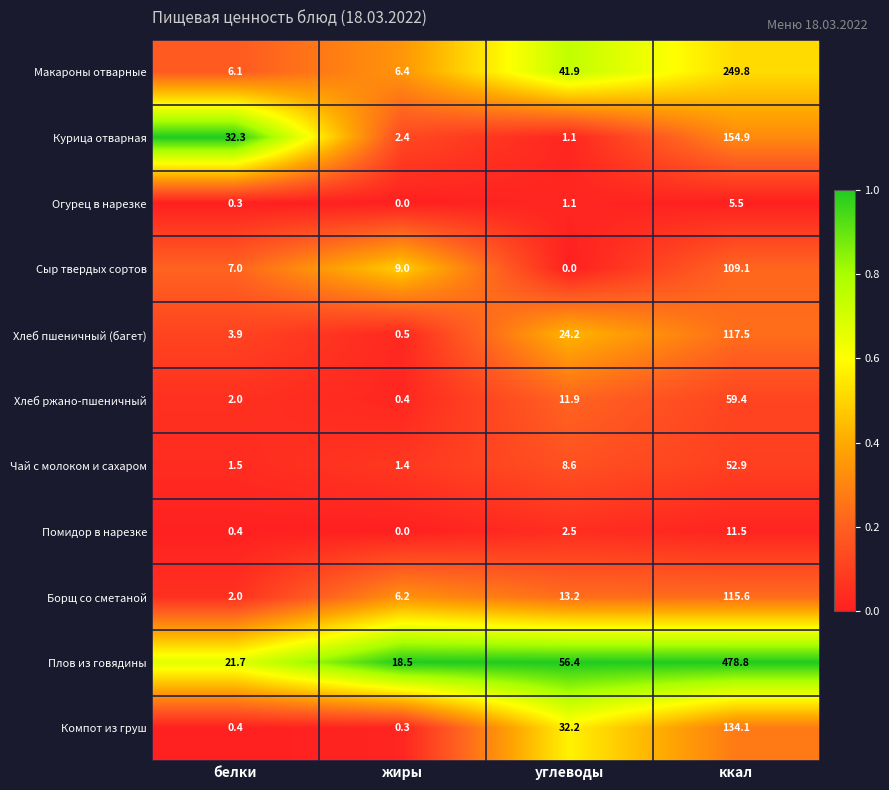

At which label is Сыр твердых сортов closest to 54?

жиры